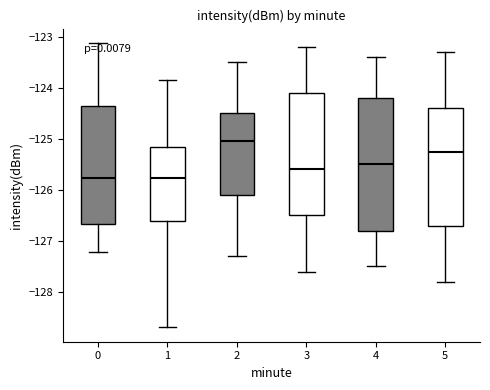

Reading left to right, transcribe this box plot: for each box, give where its median line is, the range the box spans, and where its two whiskers end, as read against the y-axis. The values are not printed on the chart, so give them approximately, as read against the axis.

0: median -125.8, box -126.7 to -124.4, whiskers -127.2 to -123.1
1: median -125.8, box -126.6 to -125.2, whiskers -128.7 to -123.9
2: median -125.0, box -126.1 to -124.5, whiskers -127.3 to -123.5
3: median -125.6, box -126.5 to -124.1, whiskers -127.6 to -123.2
4: median -125.5, box -126.8 to -124.2, whiskers -127.5 to -123.4
5: median -125.2, box -126.7 to -124.4, whiskers -127.8 to -123.3